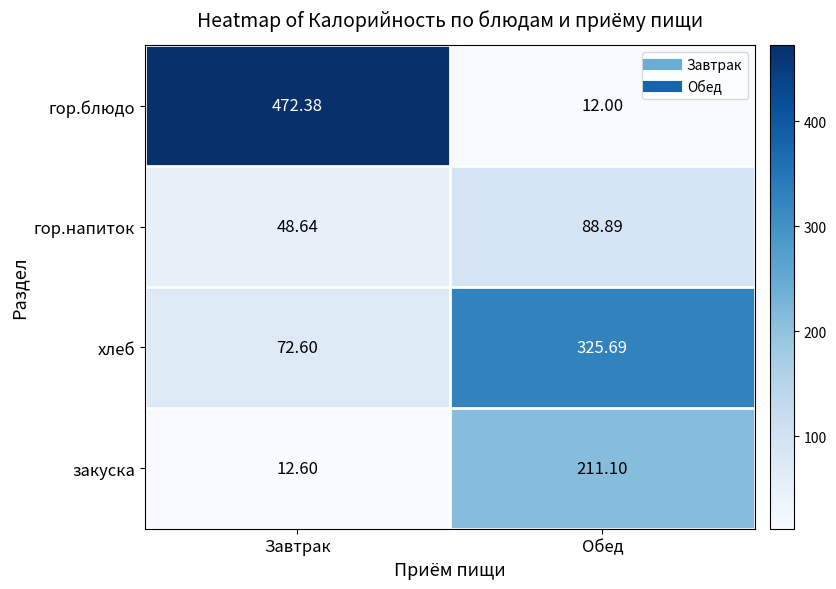

At which label is закуска closest to 111?

Завтрак